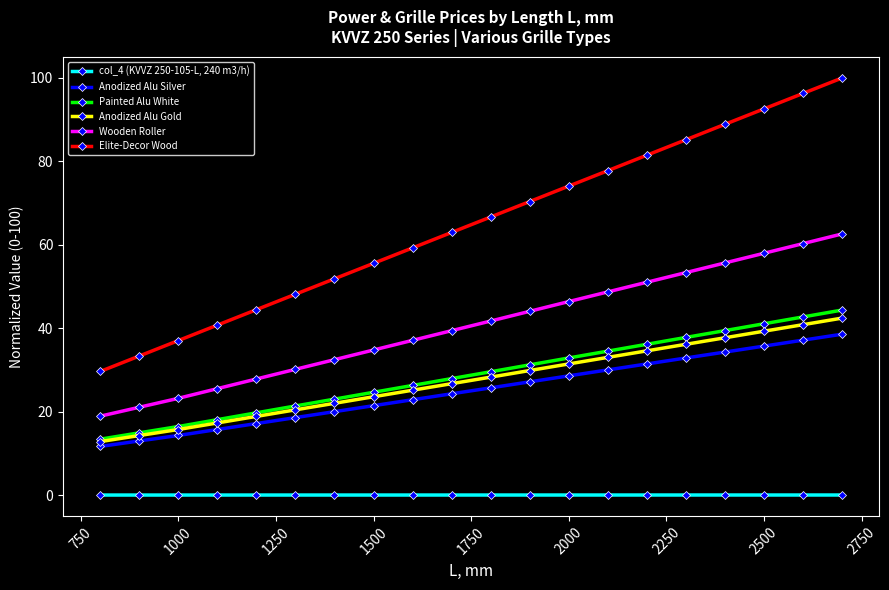

True or false: Elite-Decor Wood and col_4 (KVVZ 250-105-L, 240 m3/h) cross at least once.

False